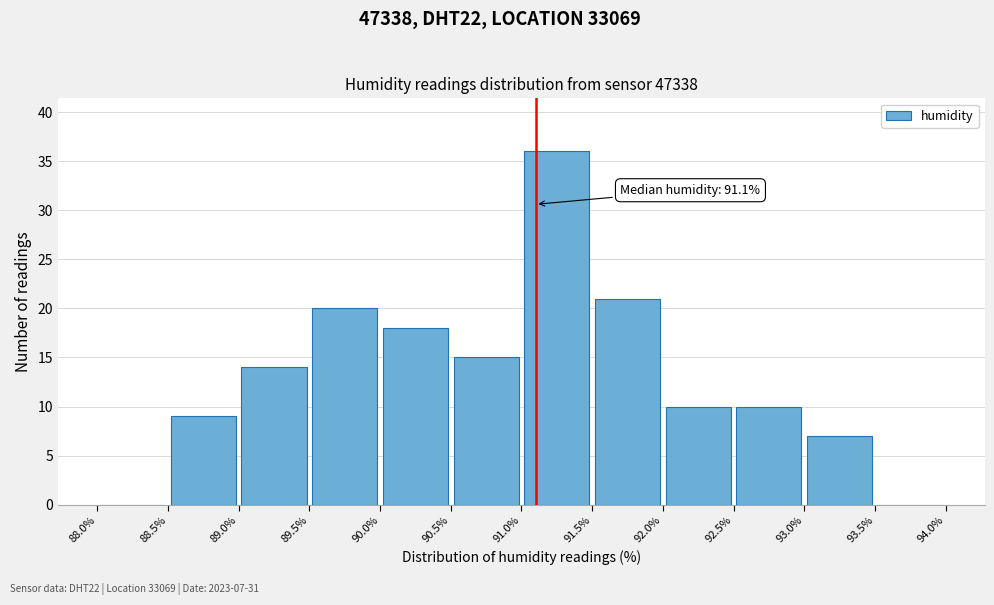

Which range on the x-axis has the tallest bar?

91.0% to 91.5%